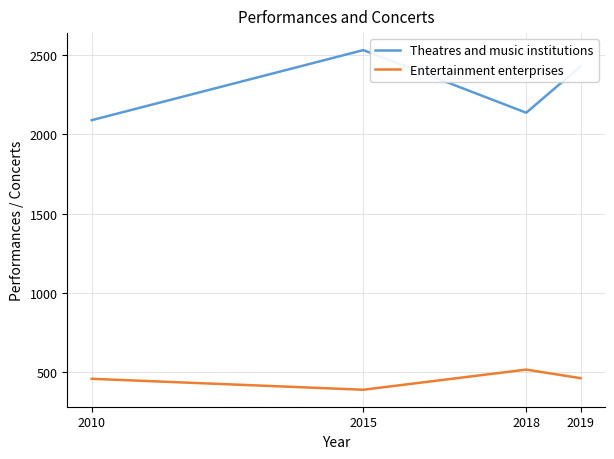

What is the difference between the Theatres and music institutions values at 2018 and 2010?

47